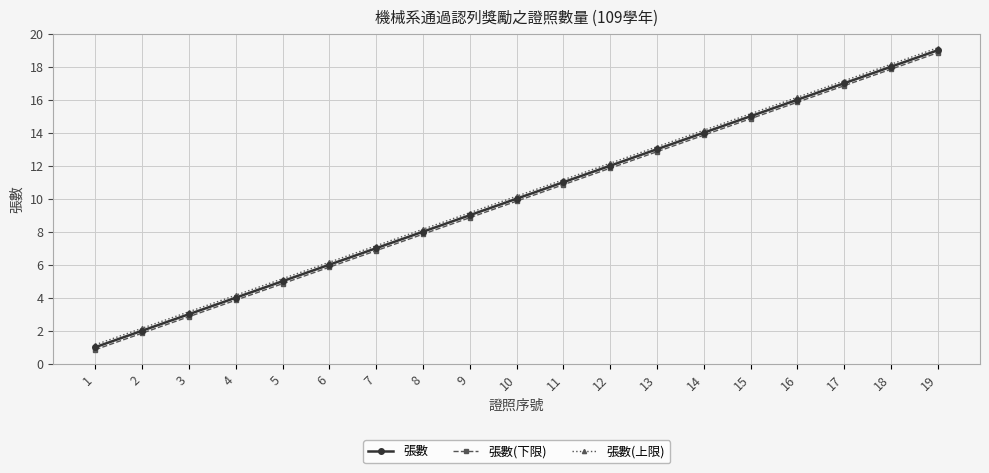

The value of 張數(下限) at 1 is 0.8. True or false?

True